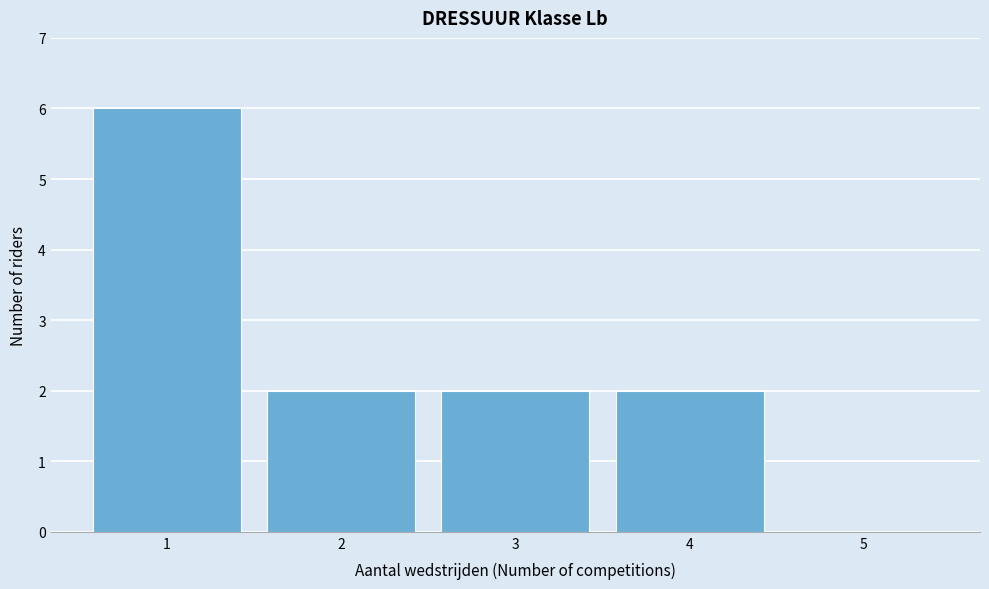

Over which range of the x-axis is the bar tallest?

0.5 to 1.5